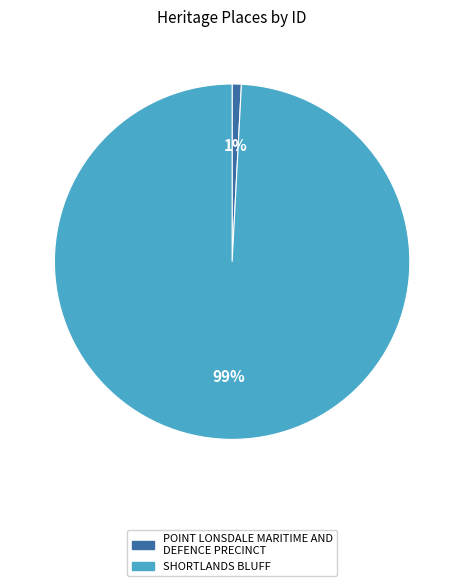

Count the number of slices in the pie.

2